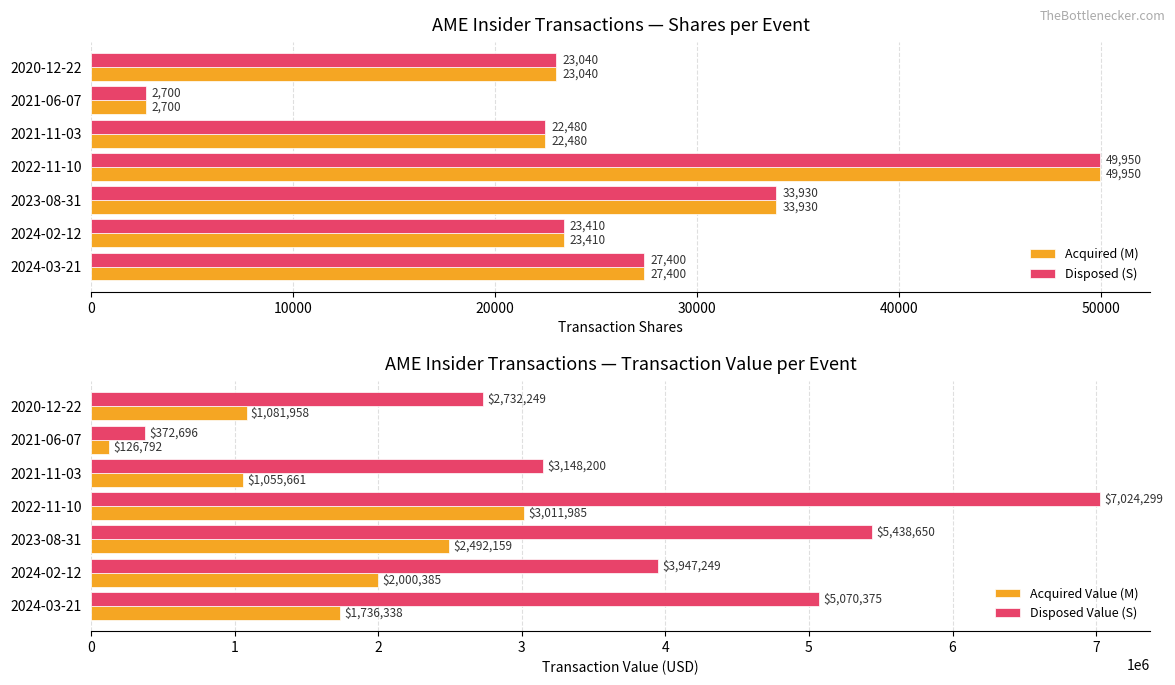

Reading right to left, extract all data points from this chart.

Acquired (M): 23040	2700	22480	49950	33930	23410	27400
Disposed (S): 23040	2700	22480	49950	33930	23410	27400
Acquired Value (M): 1081958	126792	1055661	3011985	2492159	2000385	1736338
Disposed Value (S): 2732249	372696	3148200	7024299	5438650	3947249	5070375